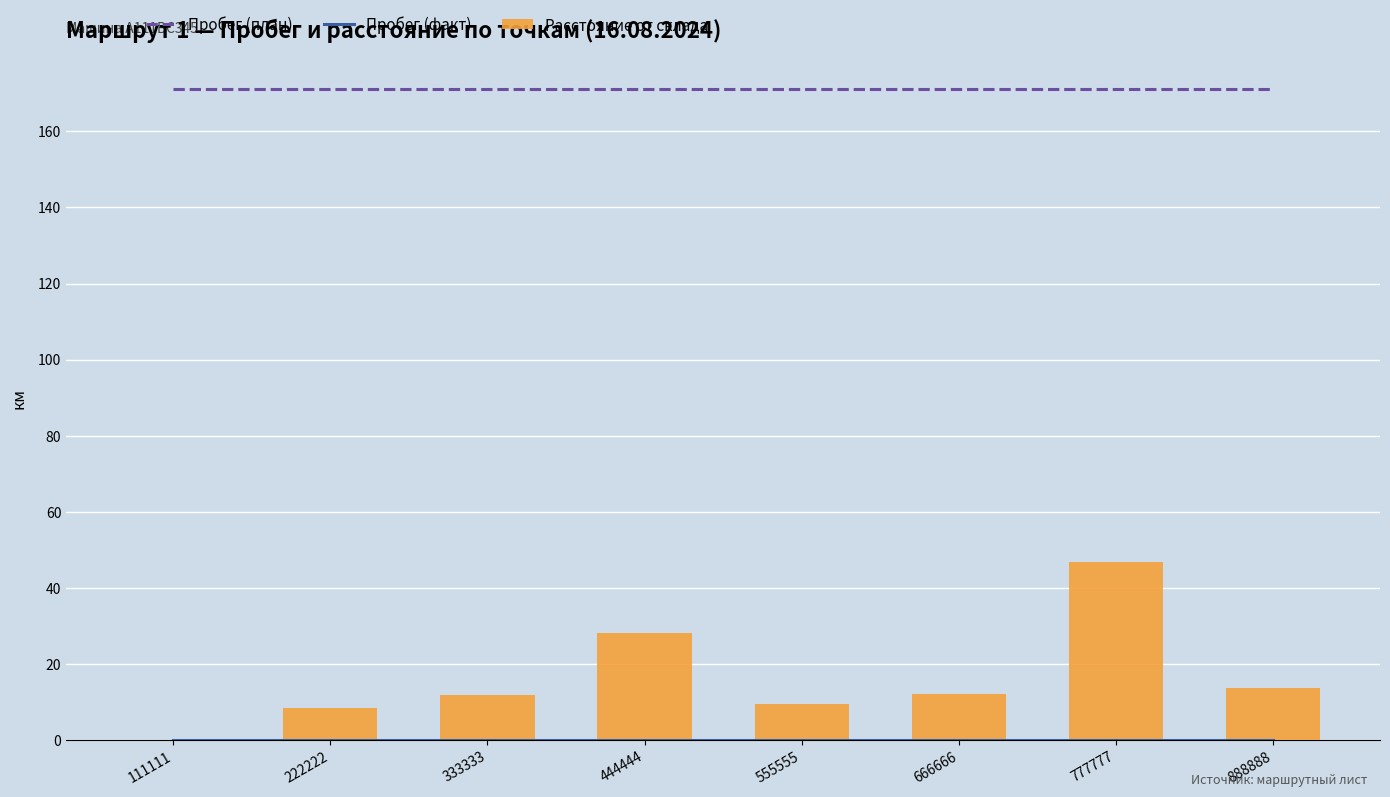

True or false: Пробег (факт) has a value of 0.0 at 333333.

True